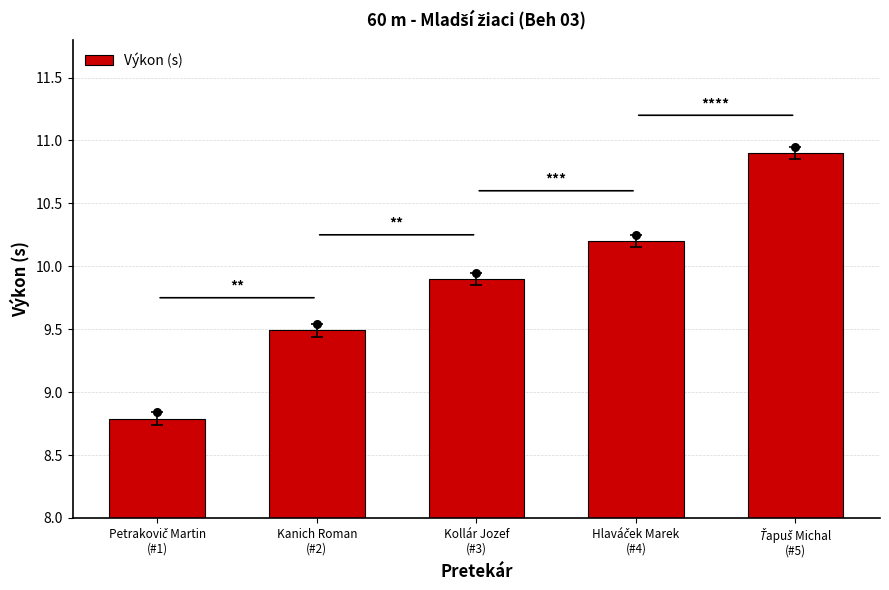

What is the change in value from Kollár Jozef
(#3) to Hlaváček Marek
(#4)?

+0.3